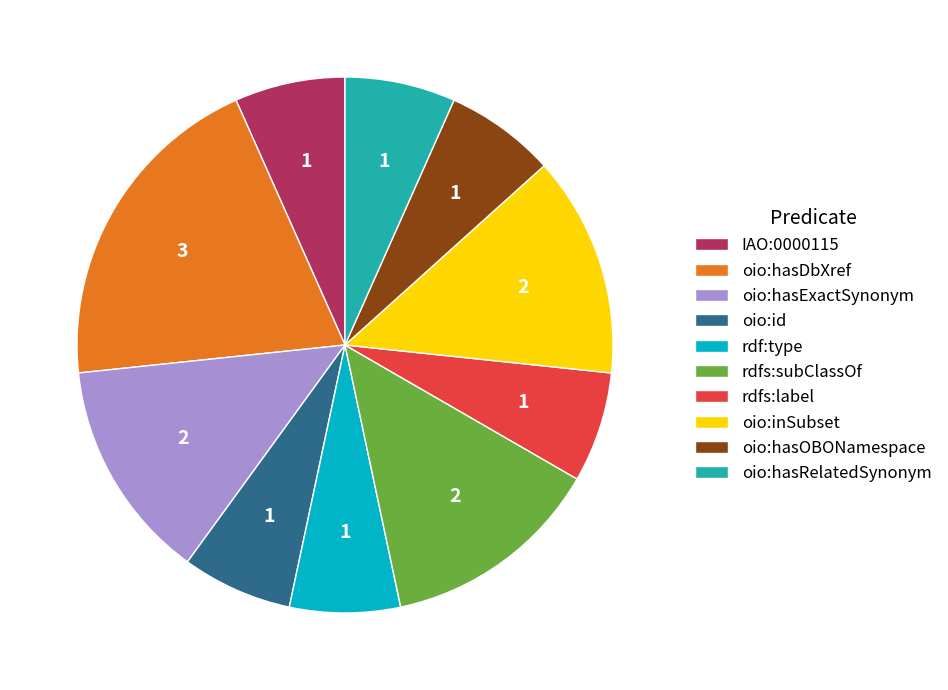

Which category has the biggest portion of the pie?

oio:hasDbXref